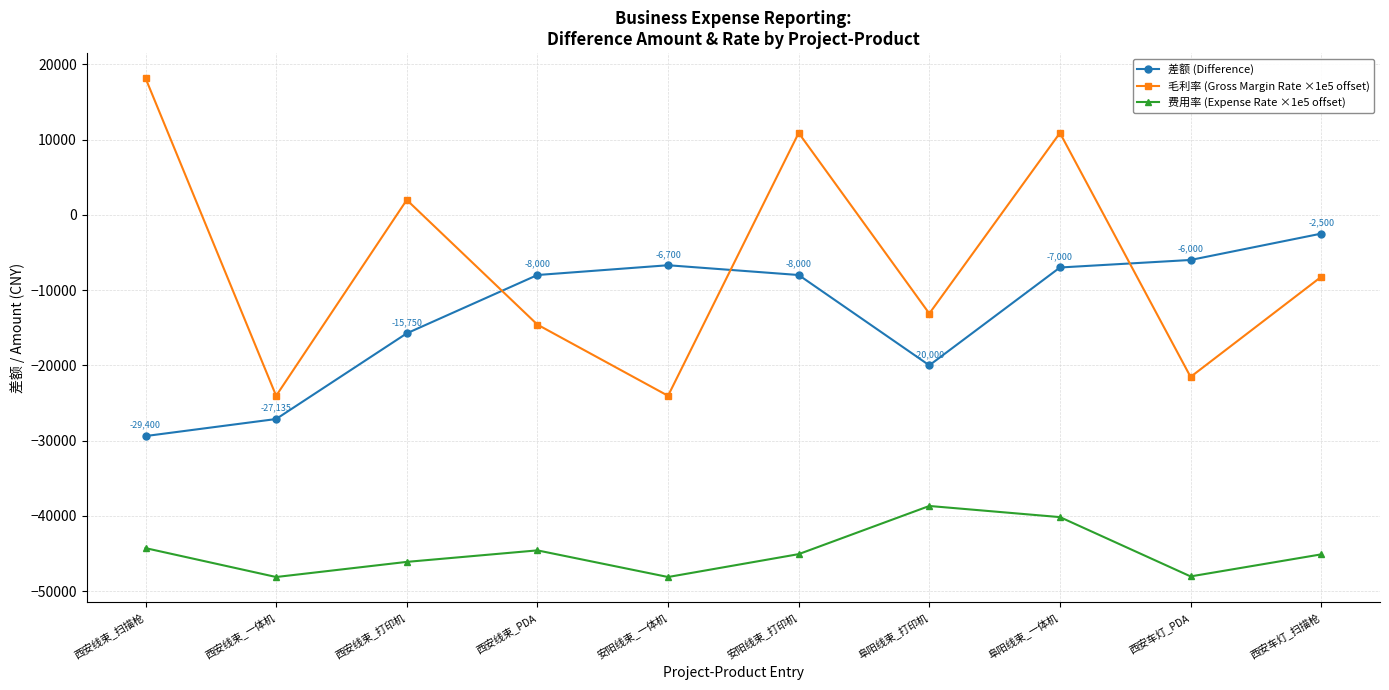

True or false: 毛利率 (Gross Margin Rate ×1e5 offset) has more than 2 interior local peaks.

True